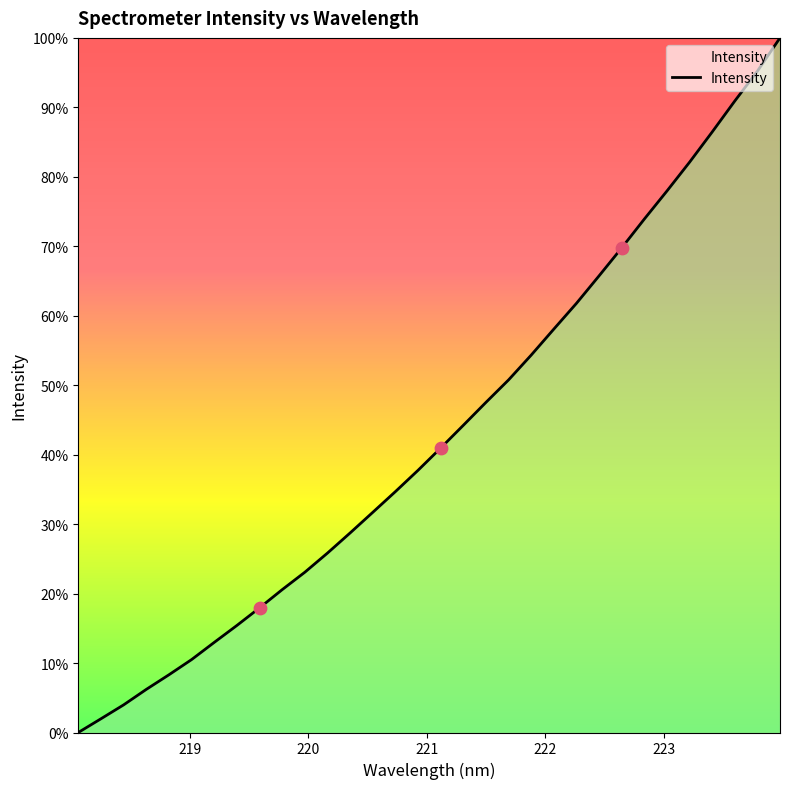

What is the maximum value shown in the chart?

100.0